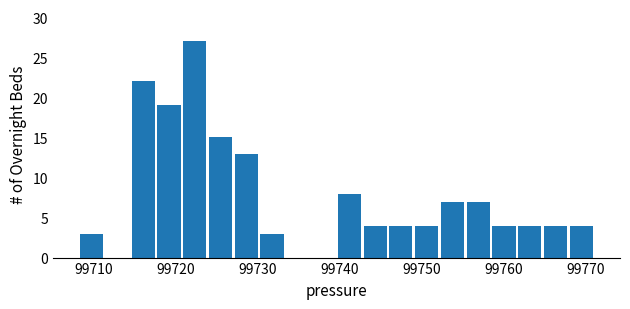

Around what value on the x-axis is the tallest bar? Give the approximate position of its centre, as read against the axis.

99722